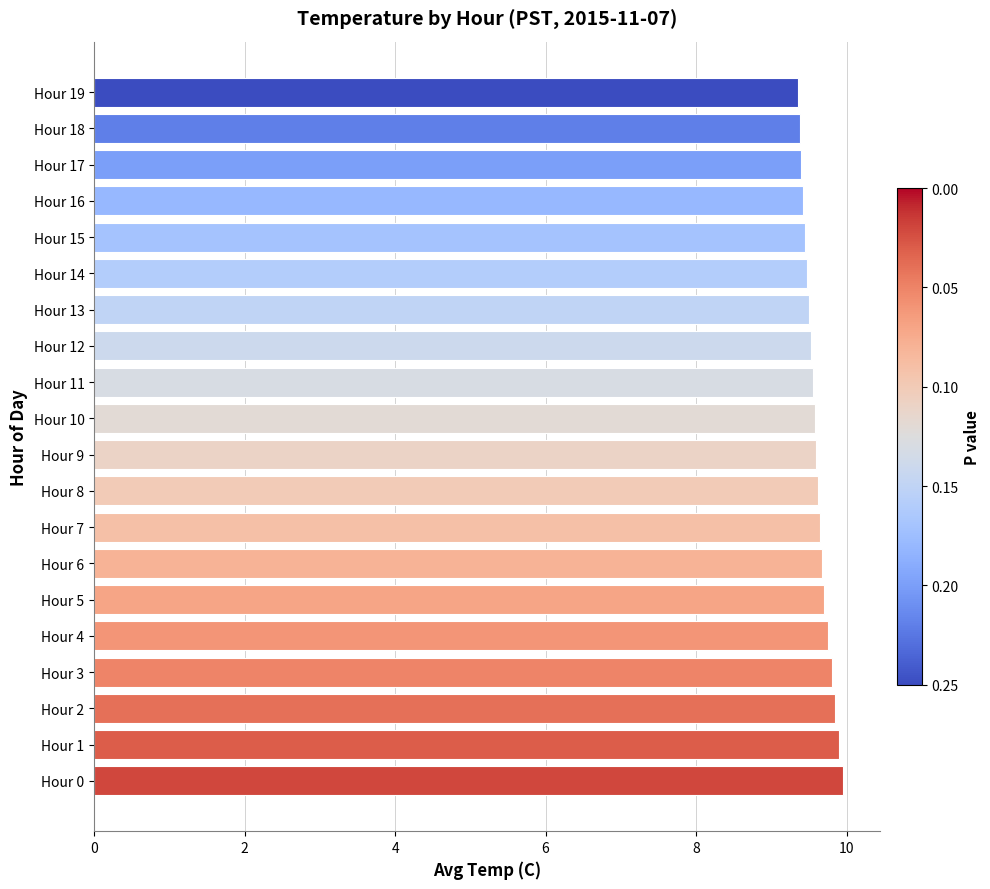

Which has a higher value, Hour 9 or Hour 1?

Hour 1